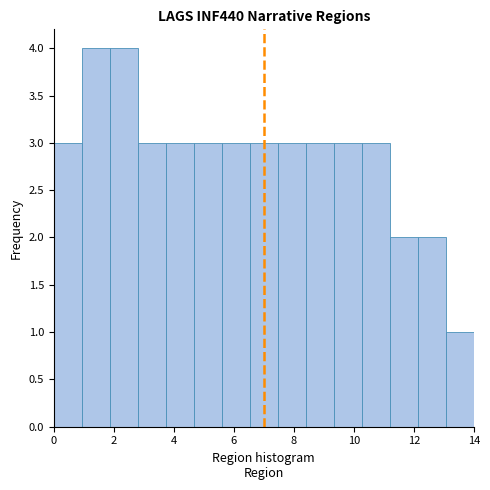

Reading left to right, transcribe this chart: for each bar, give the range it covers on the x-axis and its height. Neither the bar edges nor the heights are printed on the chart, so give them approximately, as read against the axes.

0.0 to 1.0: 3
1.0 to 1.8: 4
1.8 to 2.8: 4
2.8 to 3.8: 3
3.8 to 4.6: 3
4.6 to 5.6: 3
5.6 to 6.6: 3
6.6 to 7.4: 3
7.4 to 8.4: 3
8.4 to 9.4: 3
9.4 to 10.2: 3
10.2 to 11.2: 3
11.2 to 12.2: 2
12.2 to 13.0: 2
13.0 to 14.0: 1